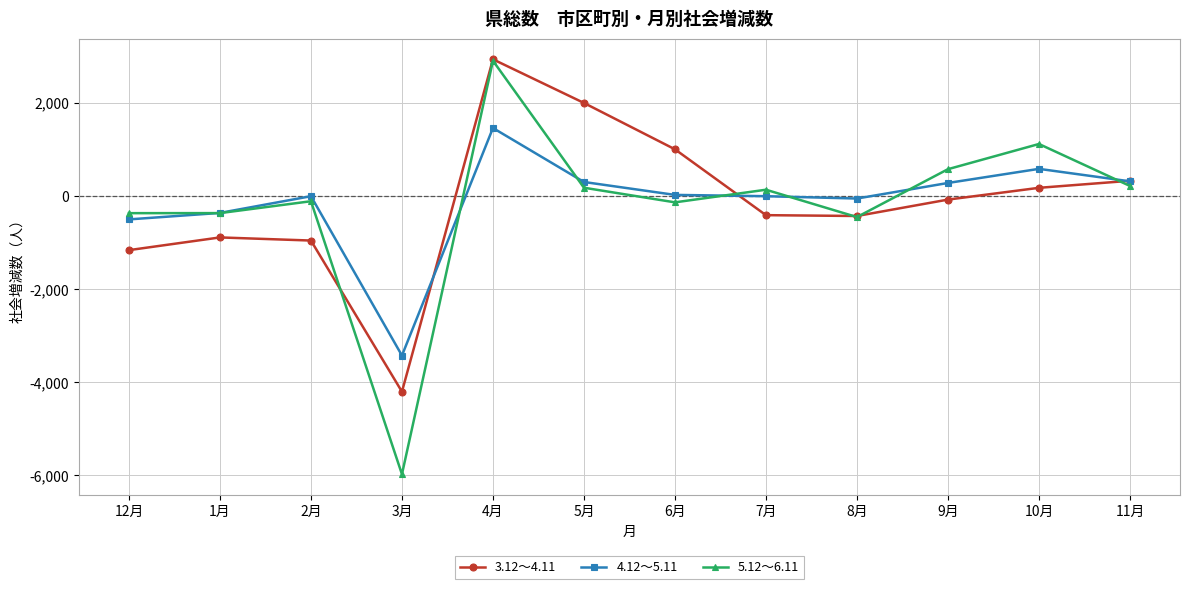

What is the smallest value displayed?

-5973